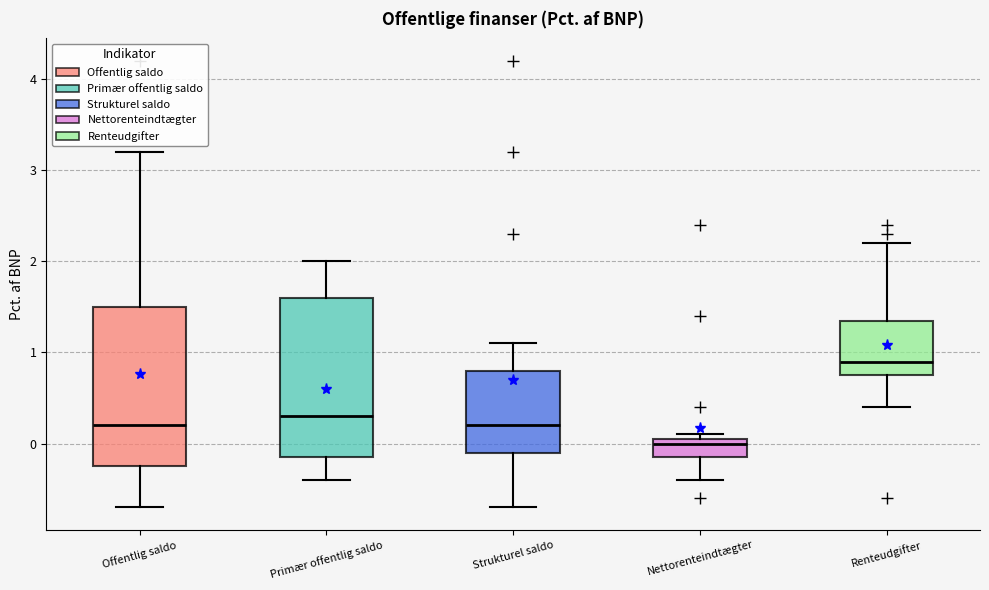

Reading left to right, transcribe this box plot: for each box, give where its median line is, the range the box spans, and where its two whiskers end, as read against the y-axis. The values are not printed on the chart, so give them approximately, as read against the axis.

Offentlig saldo: median 0.2, box -0.2 to 1.5, whiskers -0.7 to 3.2
Primær offentlig saldo: median 0.3, box -0.1 to 1.6, whiskers -0.4 to 2.0
Strukturel saldo: median 0.2, box -0.1 to 0.8, whiskers -0.7 to 1.1
Nettorenteindtægter: median 0.0, box -0.1 to 0.1, whiskers -0.4 to 0.1 (just above the box's upper edge)
Renteudgifter: median 0.9, box 0.8 to 1.4, whiskers 0.4 to 2.2